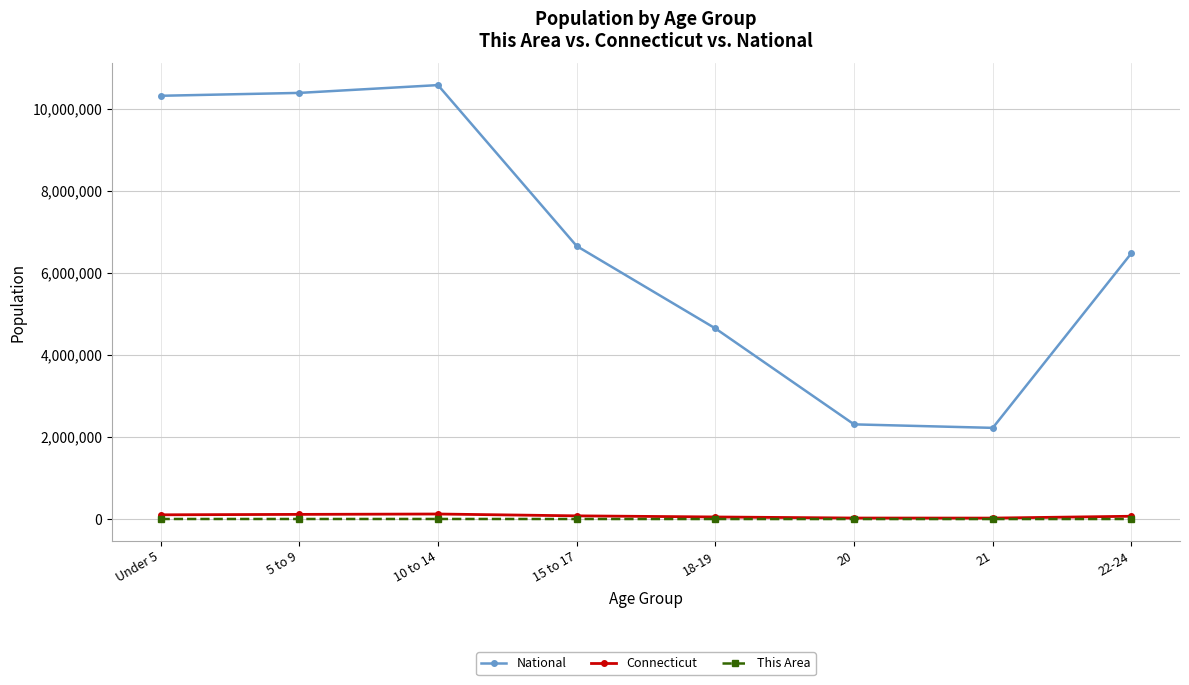

The value of Connecticut at Under 5 is 103475. True or false?

True